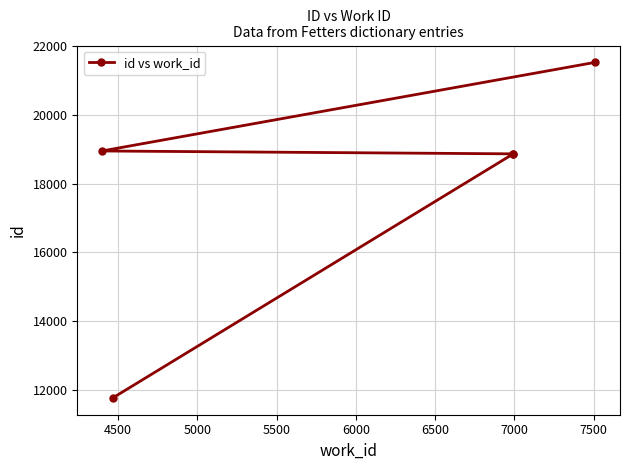

What is the minimum value shown in the chart?

11759